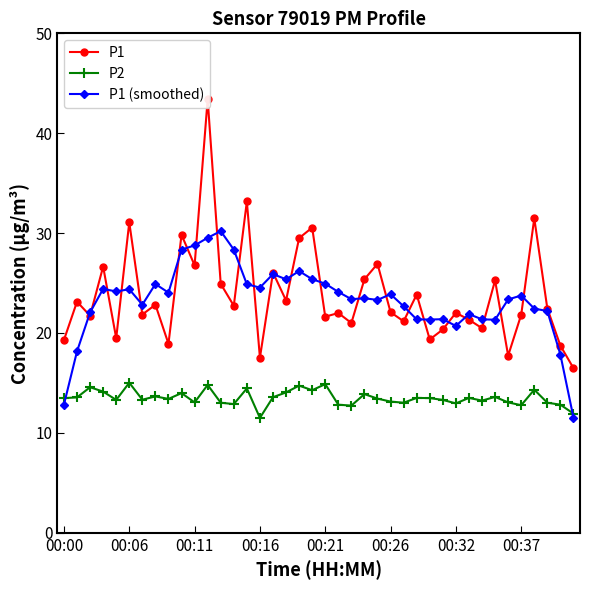

True or false: P1 (smoothed) has a value of 12.8 at 00:00.

True